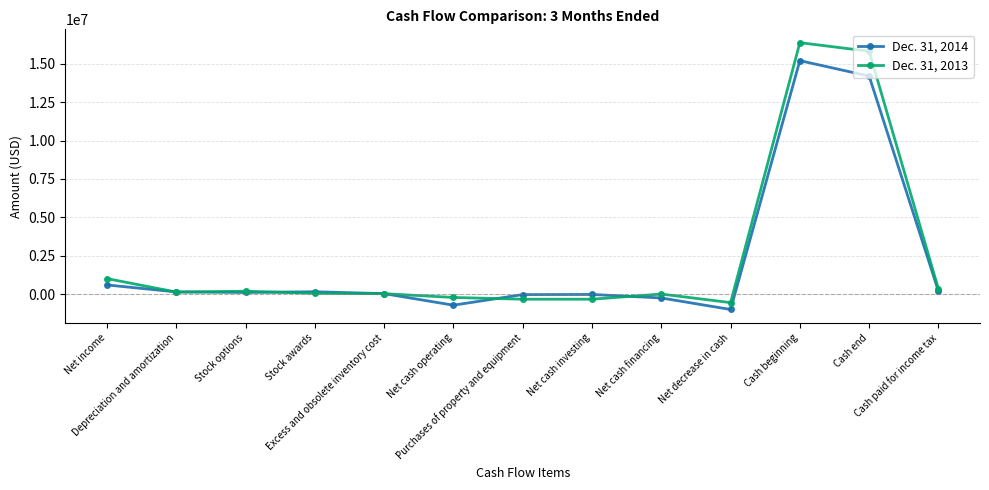

At which category does the chart reach its peak across all series?

Cash beginning